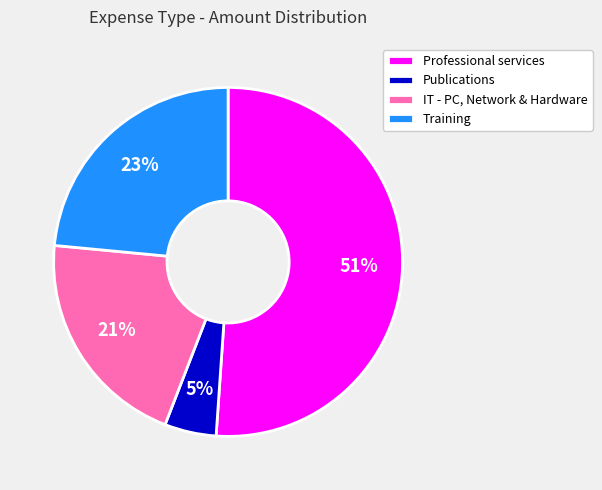

Which category has the biggest portion of the pie?

Professional services